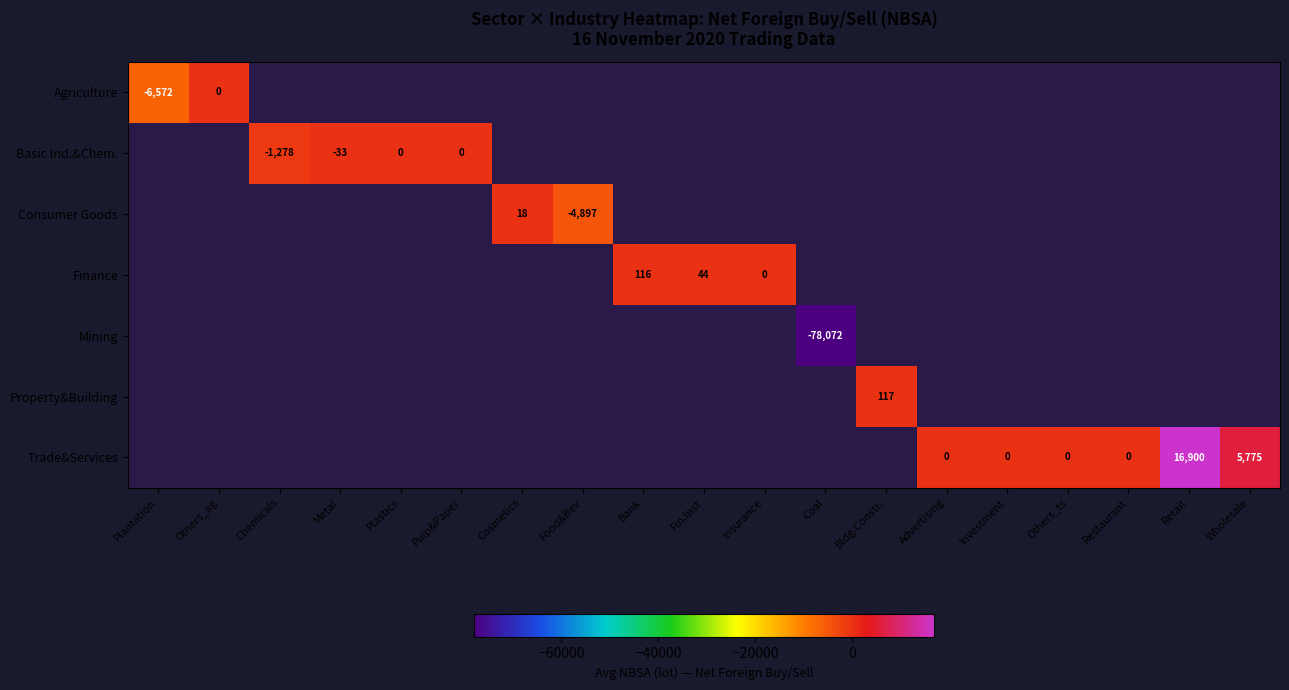

What is the minimum value for Agriculture?

-6572.0